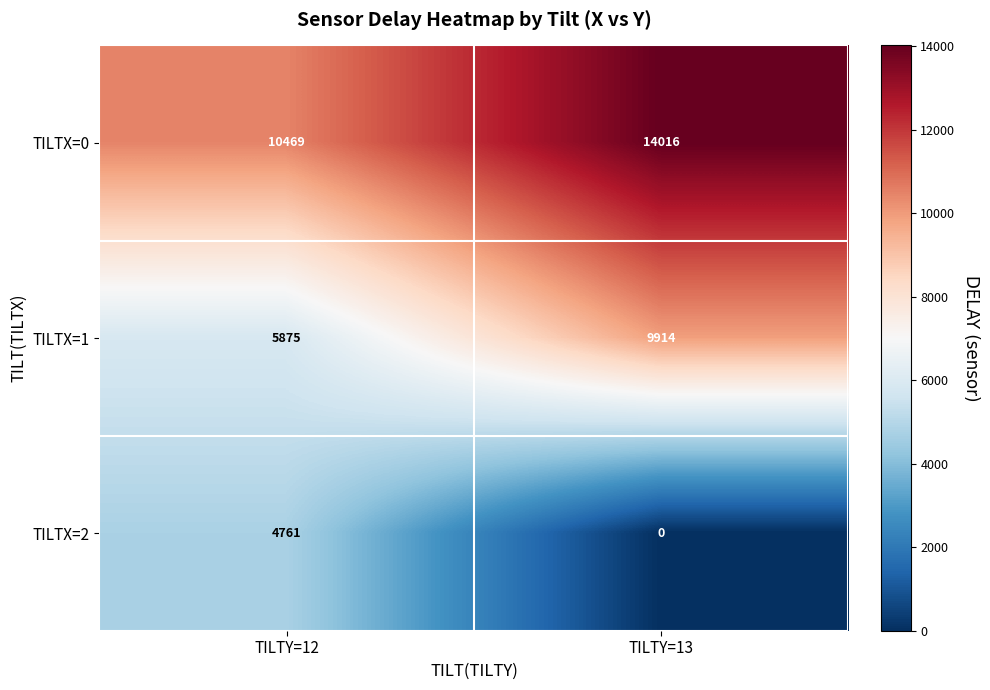

At which category does the chart reach its peak across all series?

TILTY=13